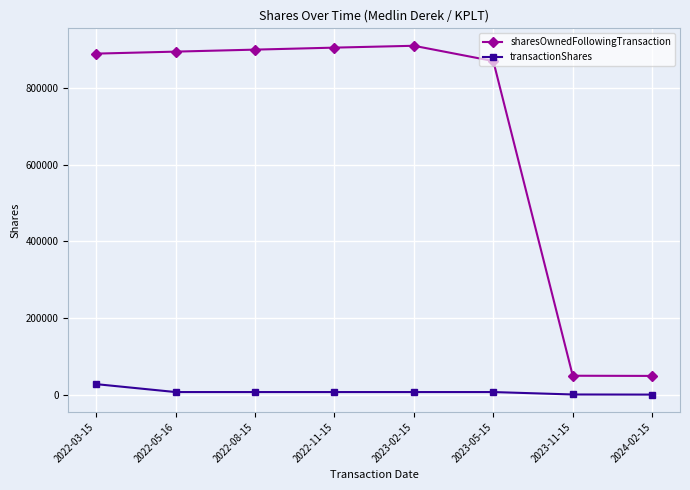

Is it true that transactionShares equals 6889 at 2022-11-15?

True